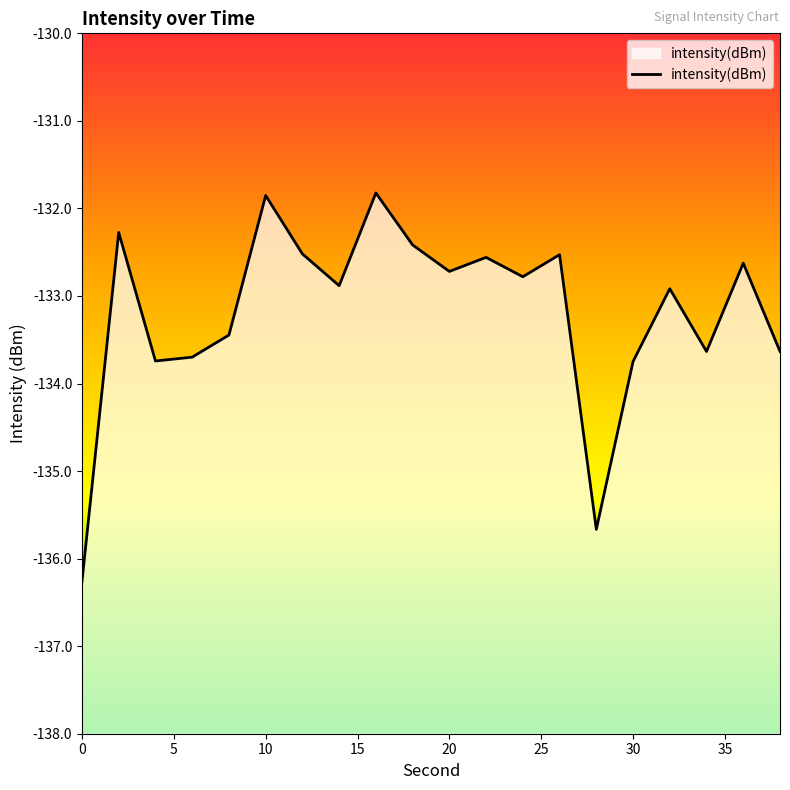

How many values exceed -132?

2